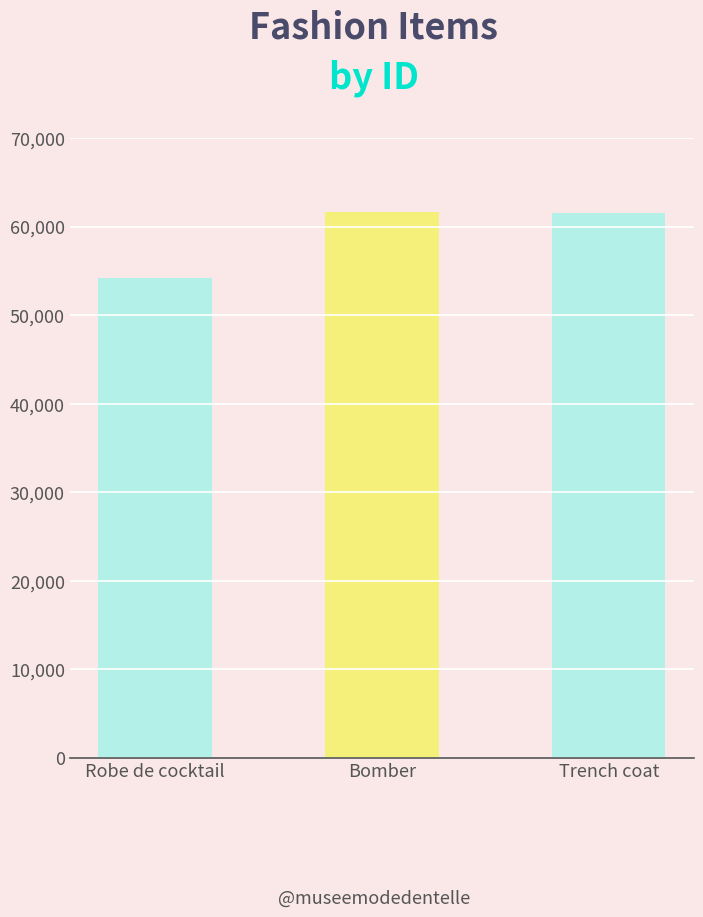

How many data points does each series have?

3